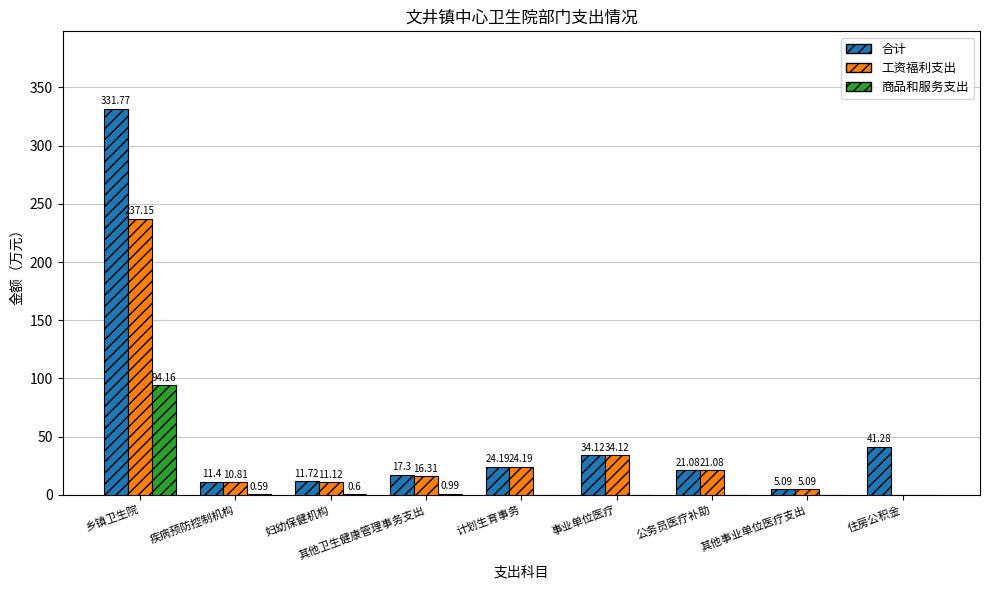

How many distinct data groups are displayed?

3